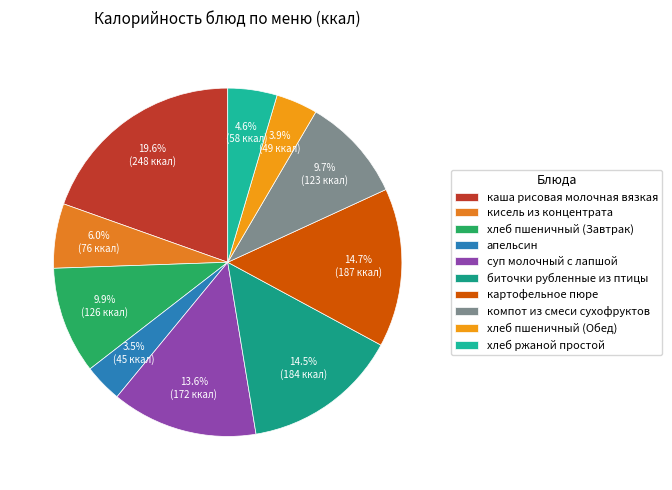

How many segments does this pie chart have?

10